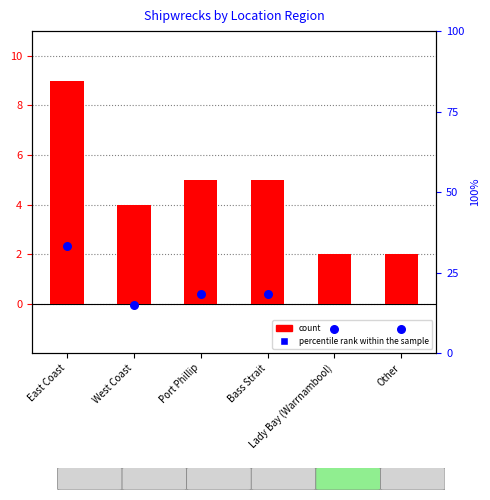

At which category is the sum across all series the highest?

East Coast